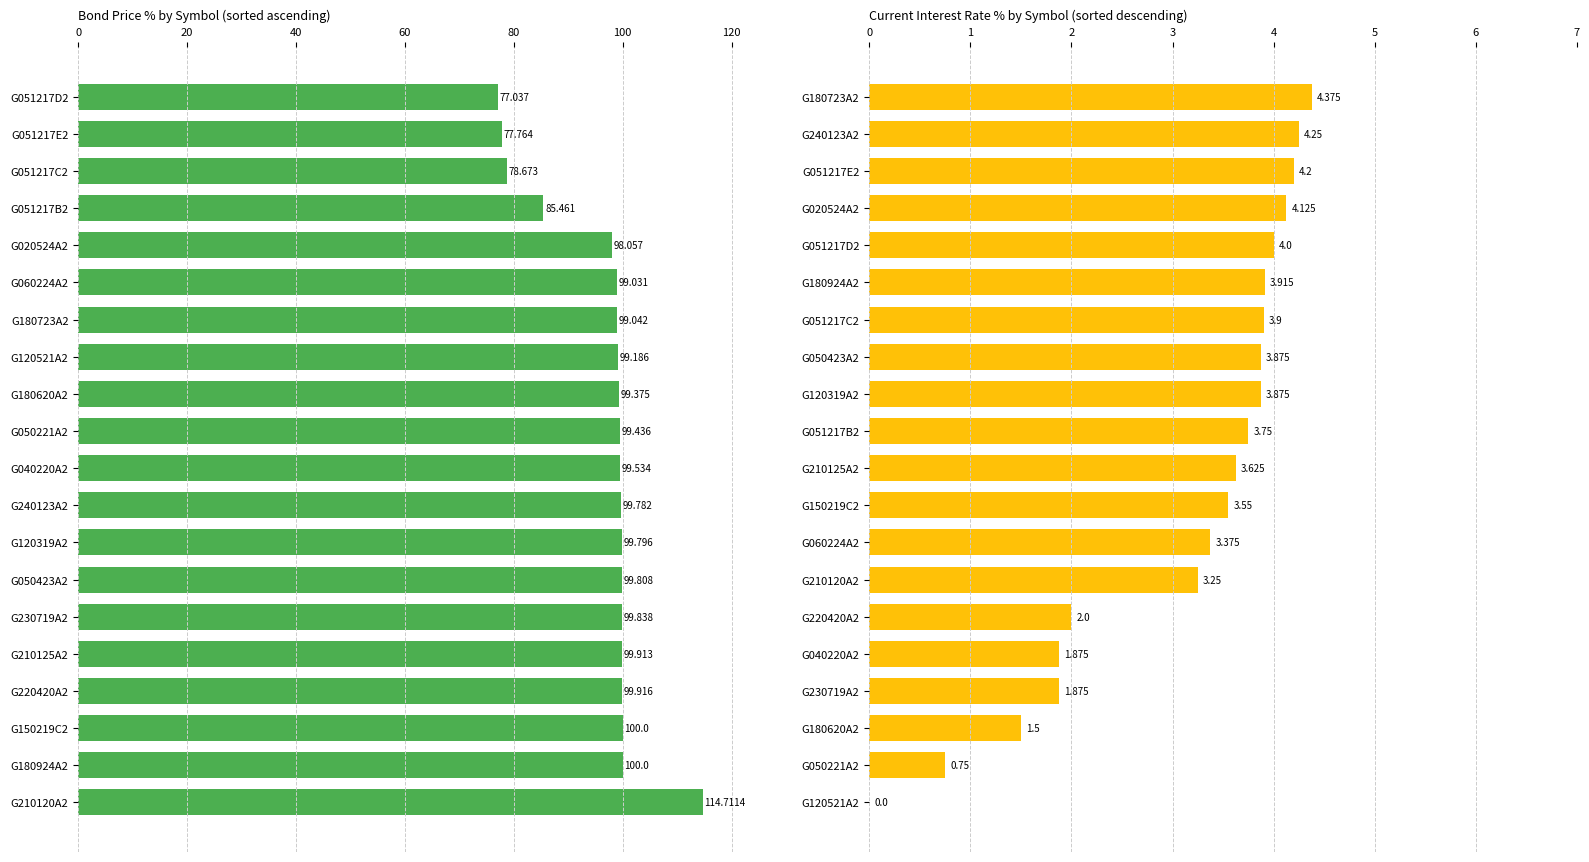

What is the average value of the Current interest rate series?

3.1